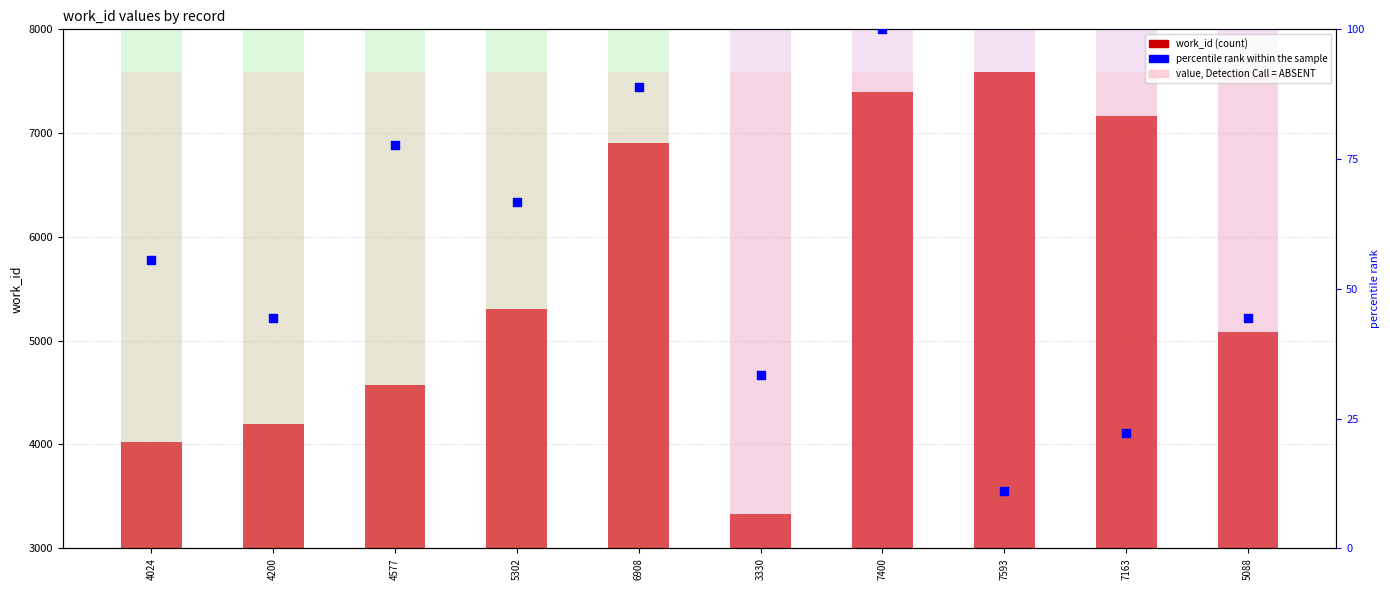

At how many categories does at least one series exceed 4108?

8